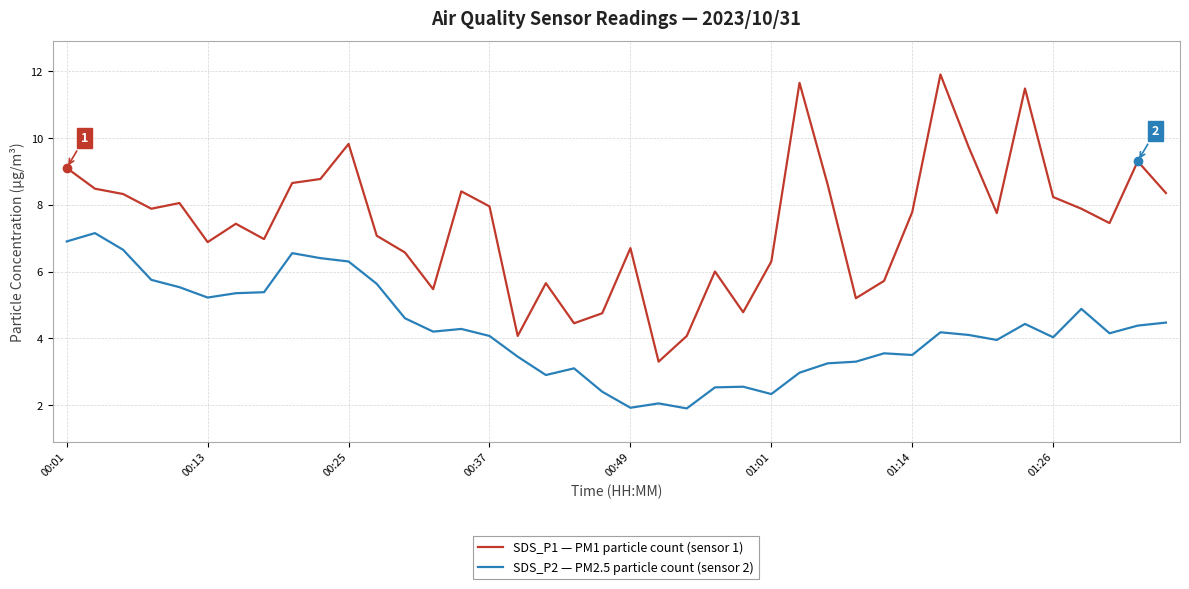

How many distinct data groups are displayed?

2